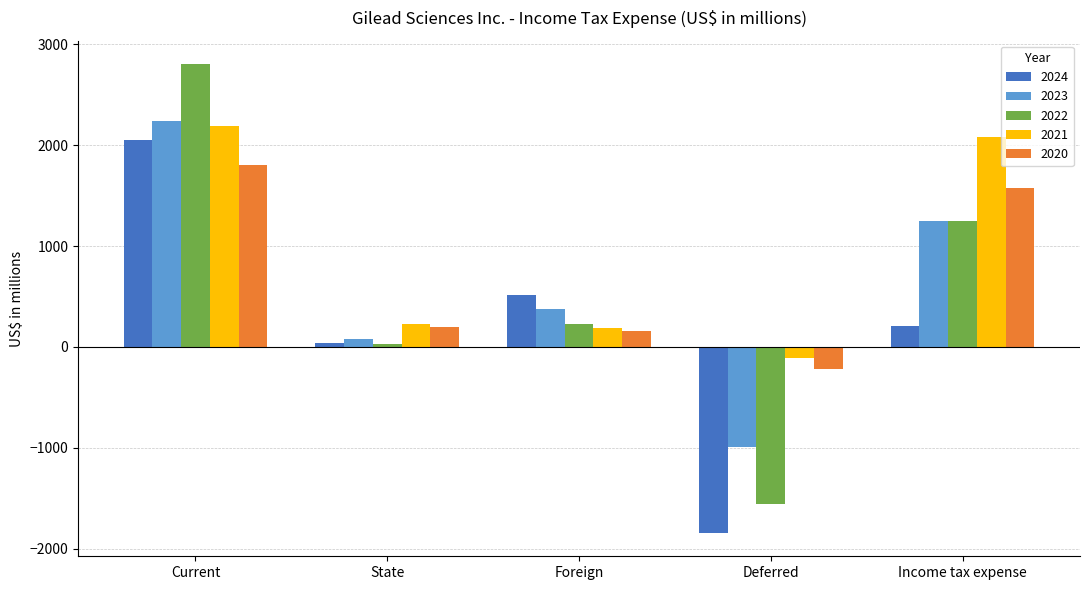

Rank the categories by 2020 value from highest to lowest.

Current, Income tax expense, State, Foreign, Deferred